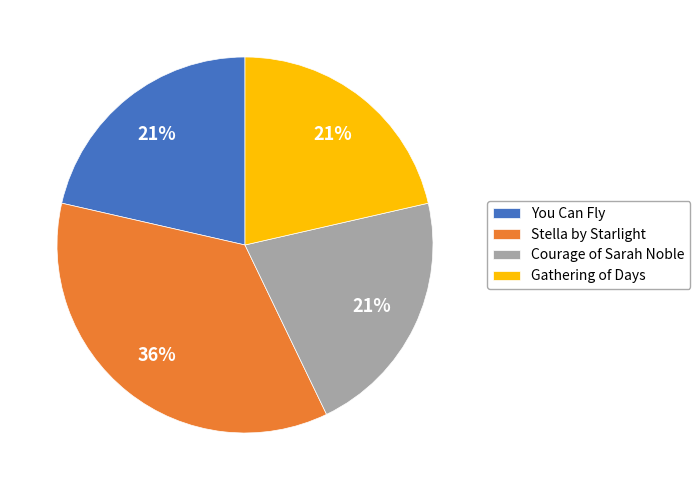

Which category has the biggest portion of the pie?

Stella by Starlight